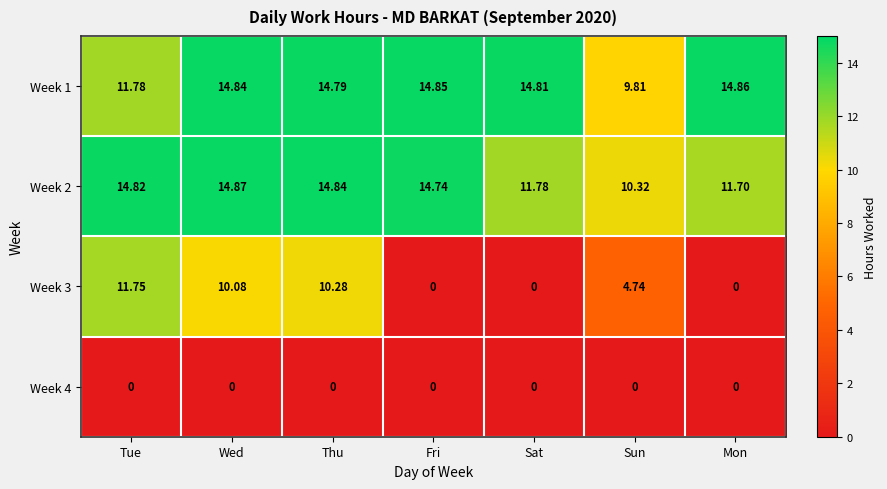

At which category is the sum across all series the highest?

Thu